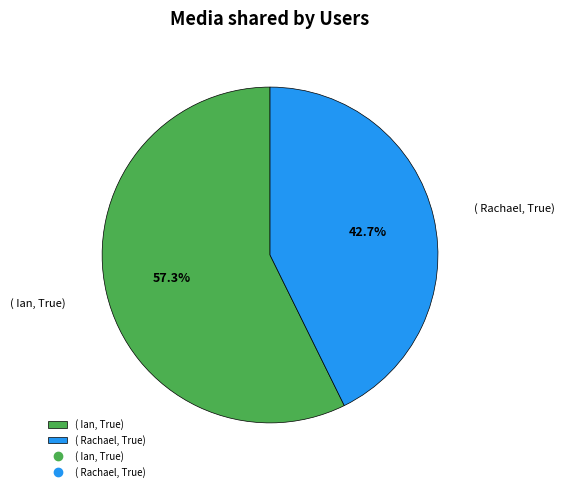

Approximately how many times larger is the value at ( Rachael, True) compared to ( Ian, True)?

0.7